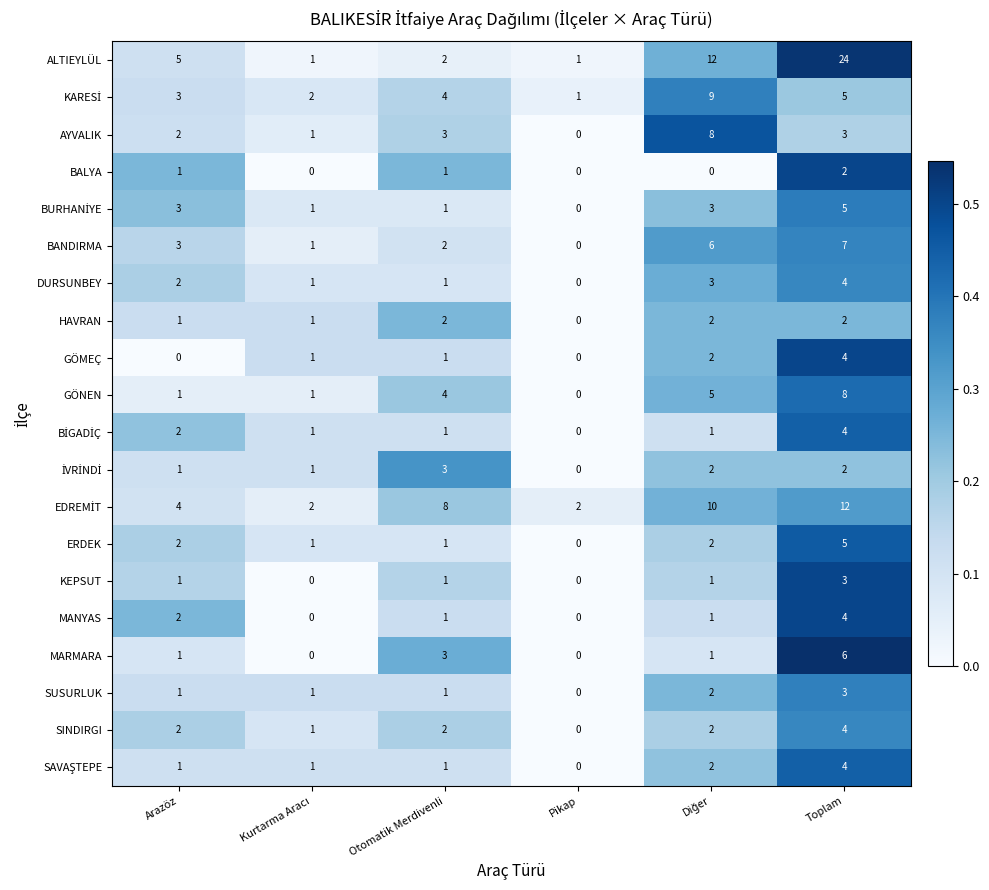

Which category has the highest value in the ERDEK series?

Toplam